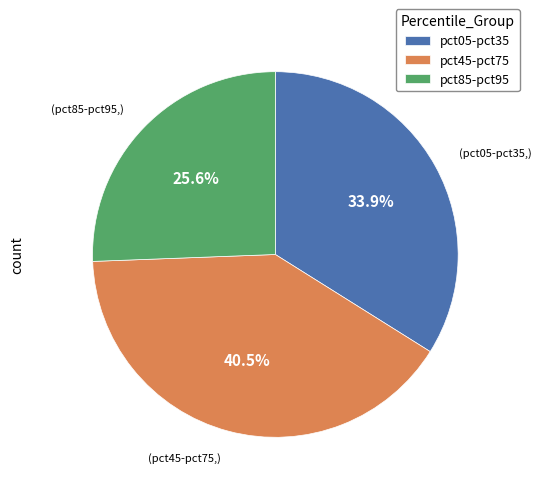

Is there a majority slice in this chart?

No